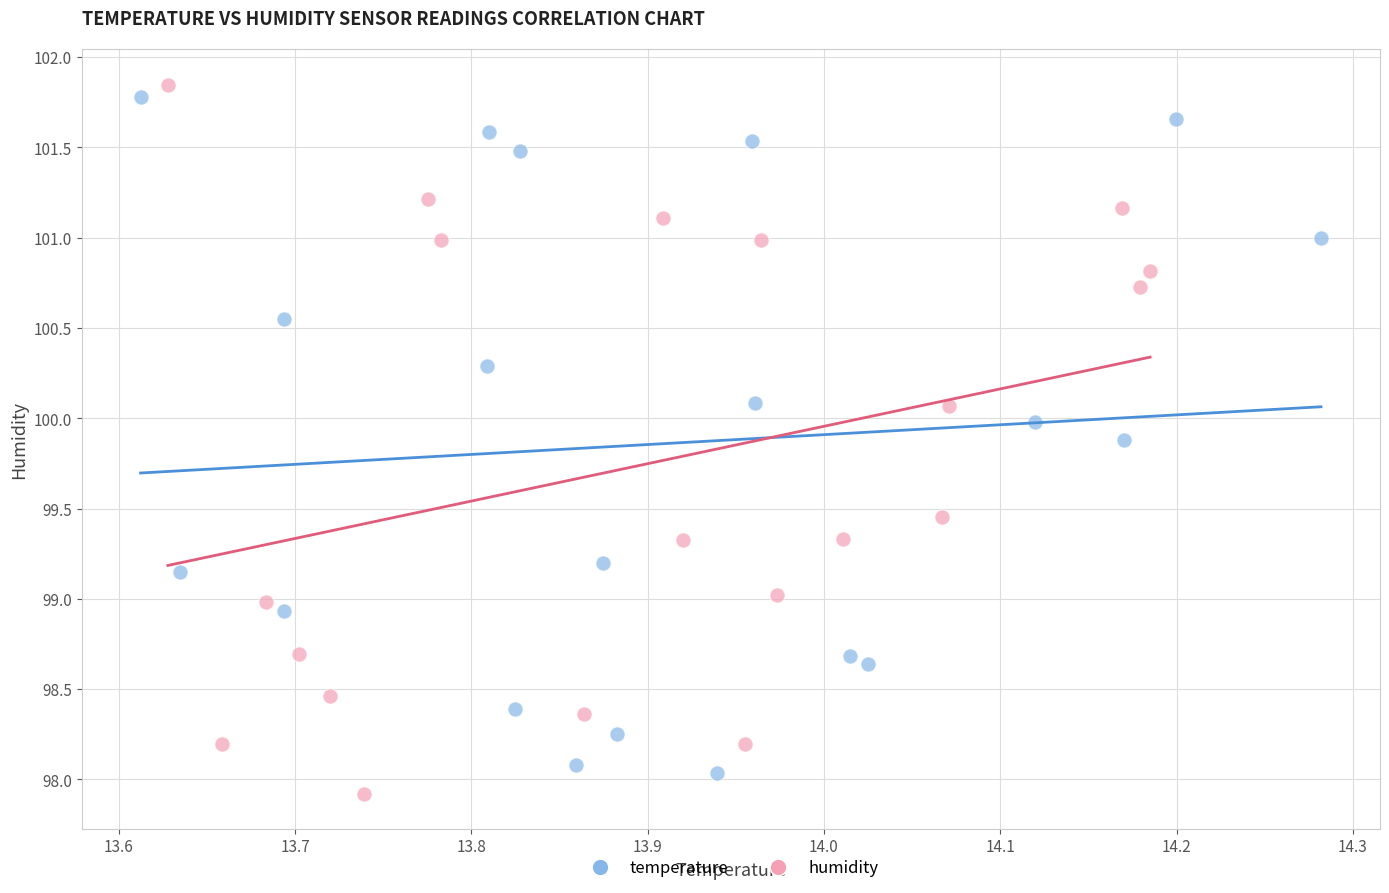

Which series contains the lowest Y value?

humidity